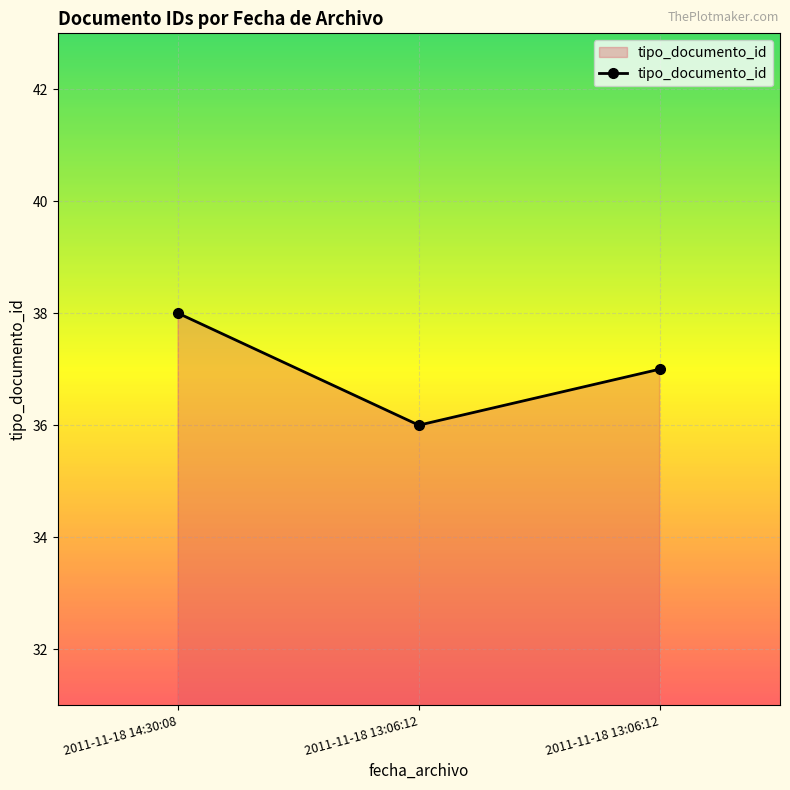

Rank the categories by value from highest to lowest.

2011-11-18 14:30:08, 2011-11-18 13:06:12, 2011-11-18 13:06:12